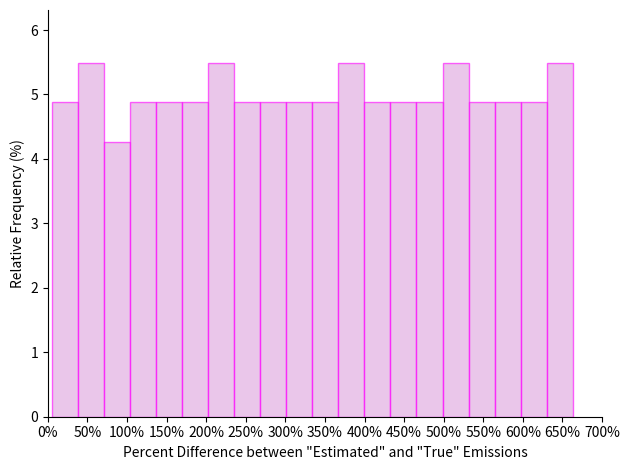

Reading left to right, transcribe this chart: for each bar, give the range it covers on the x-axis and its height. Neither the bar edges nor the heights are printed on the chart, so give them approximately, as read against the axes.

5 to 40: 4.9
40 to 70: 5.5
70 to 105: 4.3
105 to 135: 4.9
135 to 170: 4.9
170 to 200: 4.9
200 to 235: 5.5
235 to 270: 4.9
270 to 300: 4.9
300 to 335: 4.9
335 to 365: 4.9
365 to 400: 5.5
400 to 435: 4.9
435 to 465: 4.9
465 to 500: 4.9
500 to 530: 5.5
530 to 565: 4.9
565 to 595: 4.9
595 to 630: 4.9
630 to 665: 5.5